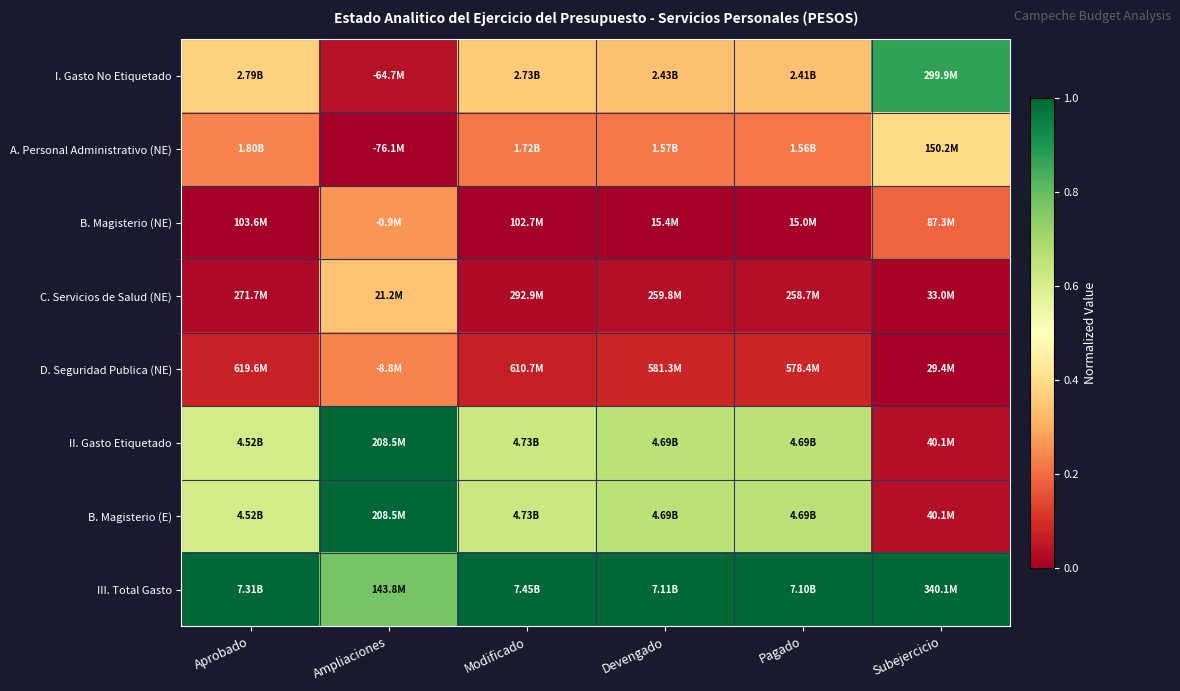

Reading right to left, extract all data points from this chart.

I. Gasto No Etiquetado: Subejercicio=0.9	Pagado=0.3	Devengado=0.3	Modificado=0.4	Ampliaciones=0.0	Aprobado=0.4
A. Personal Administrativo (NE): Subejercicio=0.4	Pagado=0.2	Devengado=0.2	Modificado=0.2	Ampliaciones=0.0	Aprobado=0.2
B. Magisterio (NE): Subejercicio=0.2	Pagado=0.0	Devengado=0.0	Modificado=0.0	Ampliaciones=0.3	Aprobado=0.0
C. Servicios de Salud (NE): Subejercicio=0.0	Pagado=0.0	Devengado=0.0	Modificado=0.0	Ampliaciones=0.3	Aprobado=0.0
D. Seguridad Publica (NE): Subejercicio=0.0	Pagado=0.1	Devengado=0.1	Modificado=0.1	Ampliaciones=0.2	Aprobado=0.1
II. Gasto Etiquetado: Subejercicio=0.0	Pagado=0.7	Devengado=0.7	Modificado=0.6	Ampliaciones=1.0	Aprobado=0.6
B. Magisterio (E): Subejercicio=0.0	Pagado=0.7	Devengado=0.7	Modificado=0.6	Ampliaciones=1.0	Aprobado=0.6
III. Total Gasto: Subejercicio=1.0	Pagado=1.0	Devengado=1.0	Modificado=1.0	Ampliaciones=0.8	Aprobado=1.0